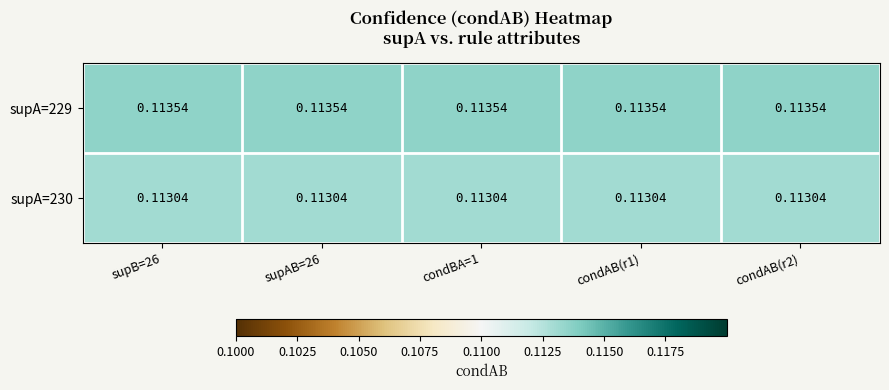

Is the value of supA=230 at supAB=26 greater than the value of supA=229 at condAB(r1)?

No